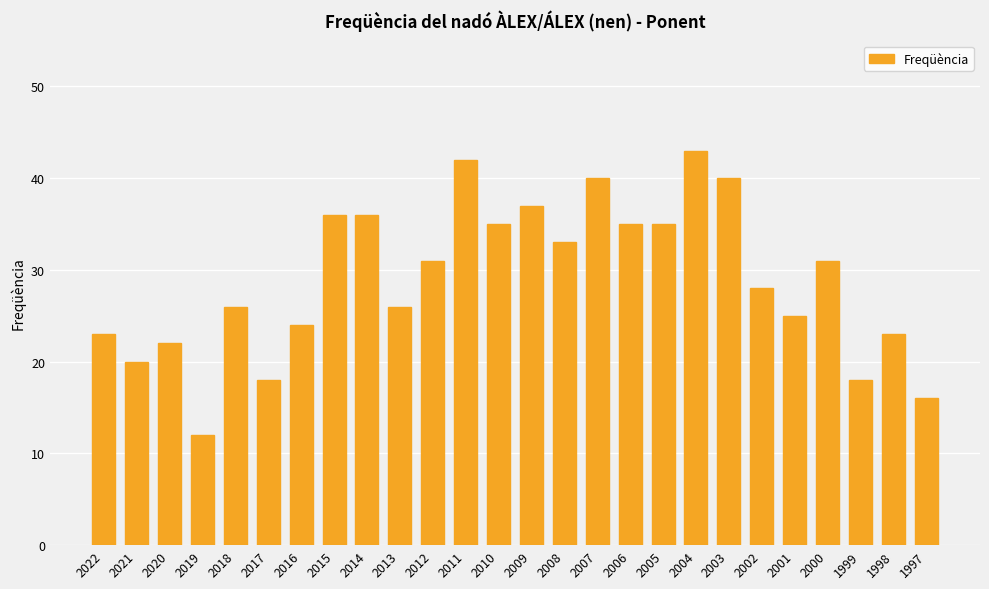

What is the value of the 26th bar from the left?

16